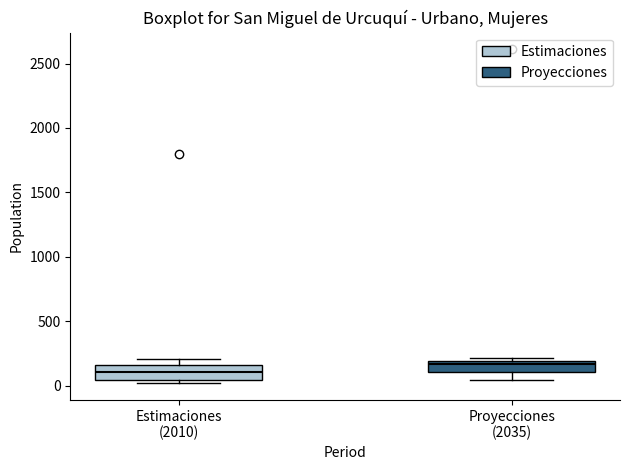

Where is the lower edge of the box for Estimaciones (2010) on the y-axis? The values are not printed on the chart, so give them approximately, as read against the axis.

50